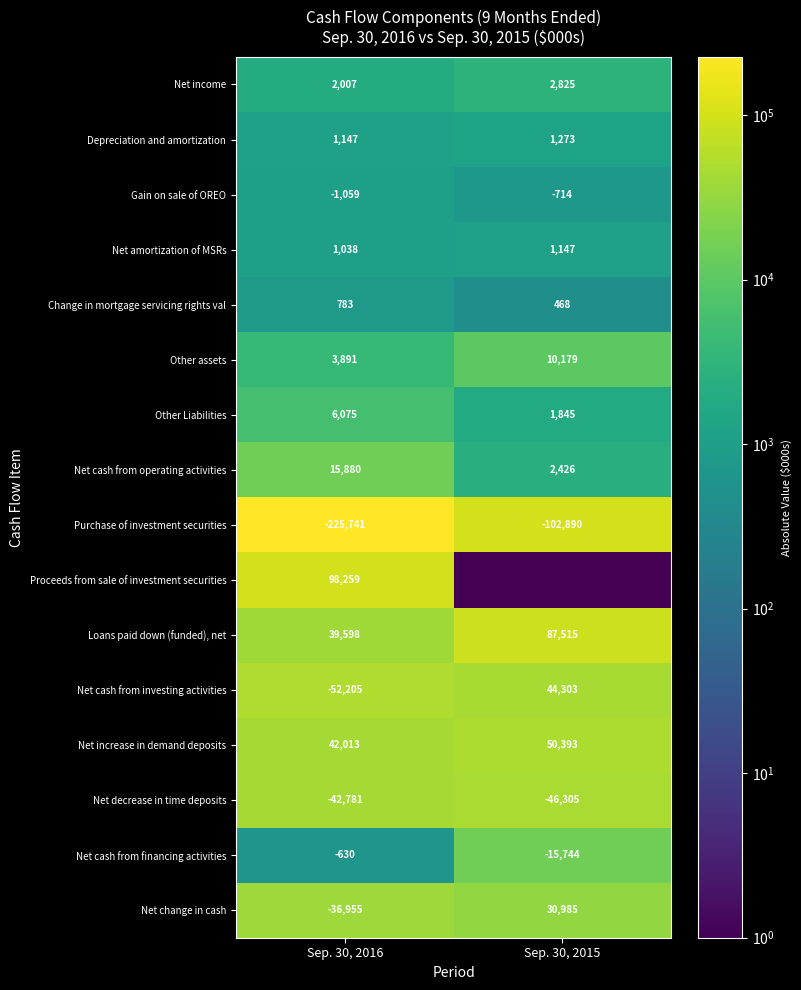

List the labels in order of Other assets value, largest first.

Sep. 30, 2015, Sep. 30, 2016